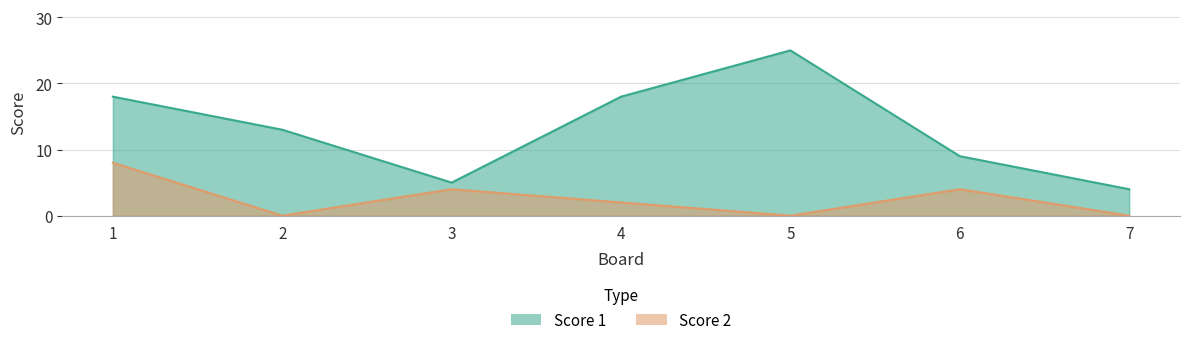

How many lines are shown in the chart?

2